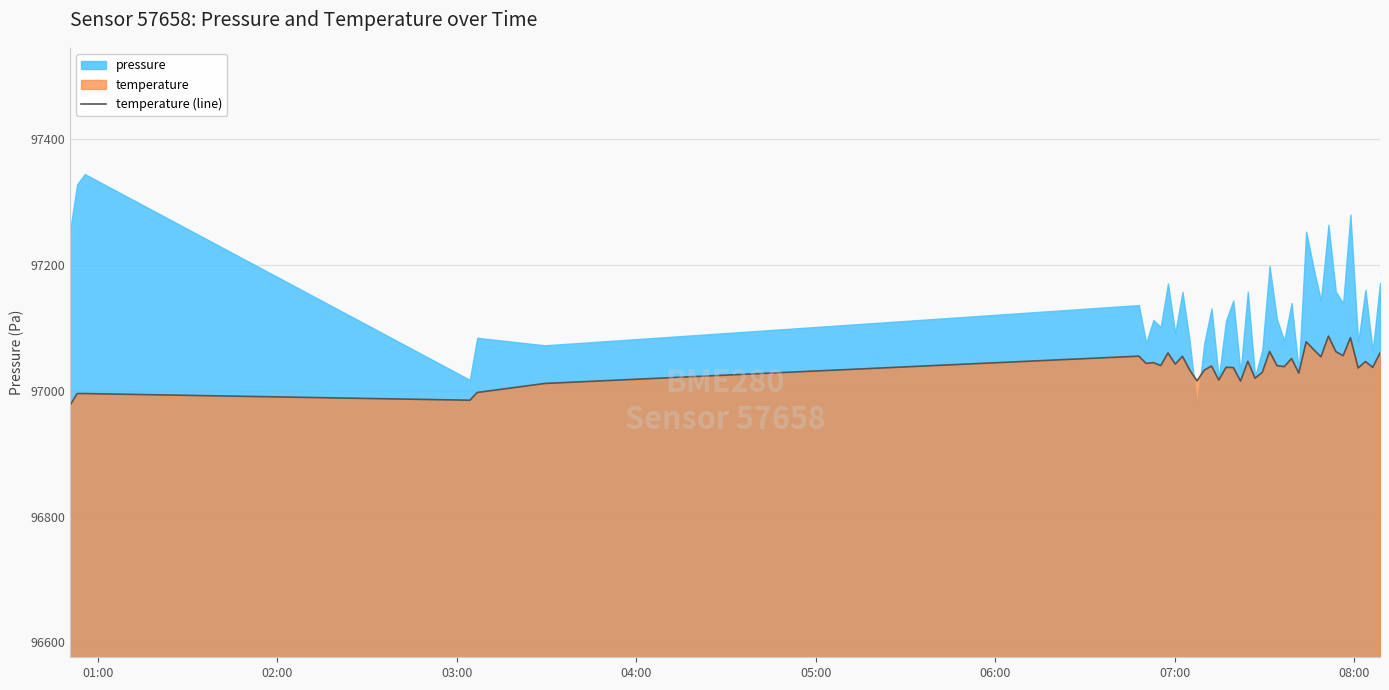

What is the highest value of the temperature (line) series?

97086.7